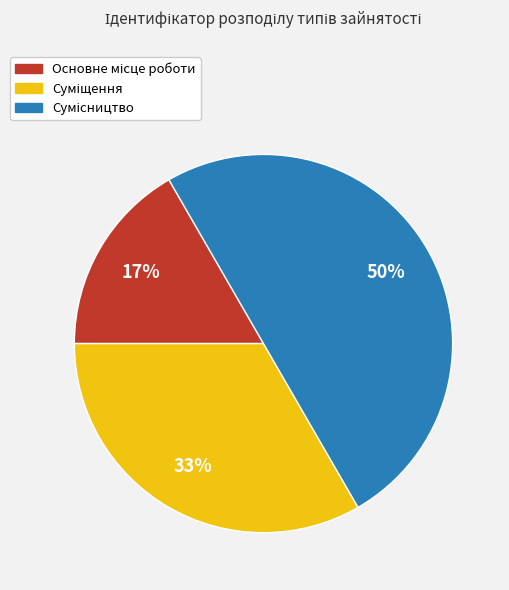

How many segments does this pie chart have?

3